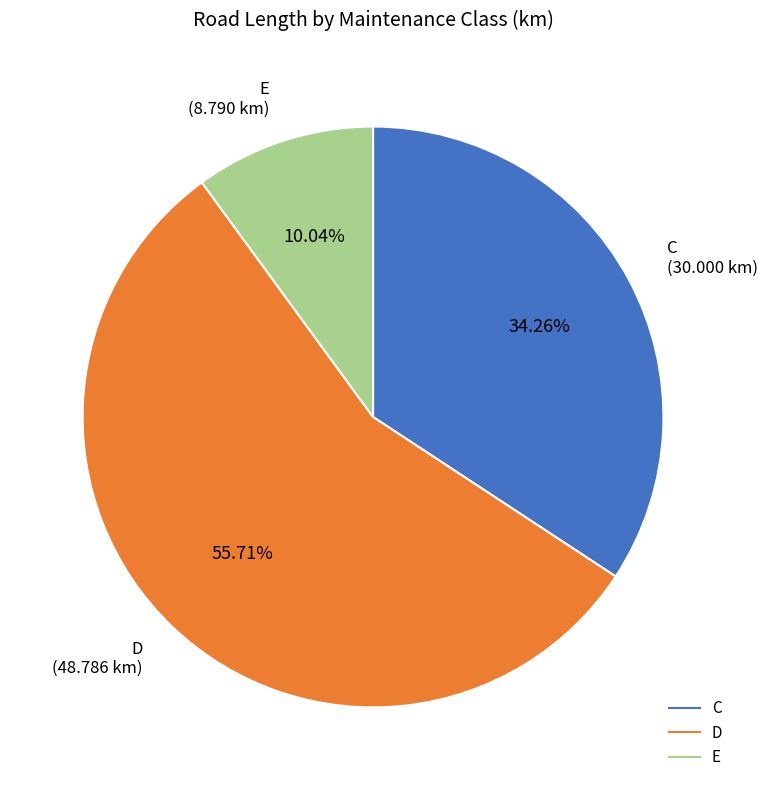

To the nearest percent, what portion does D represent?

56%